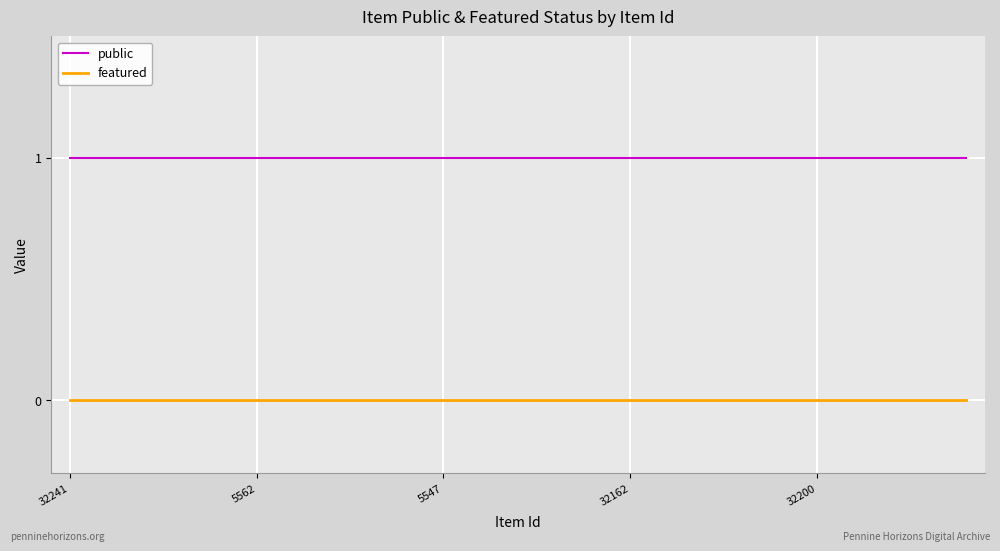

Is this an area chart (filled region under the line)?

No